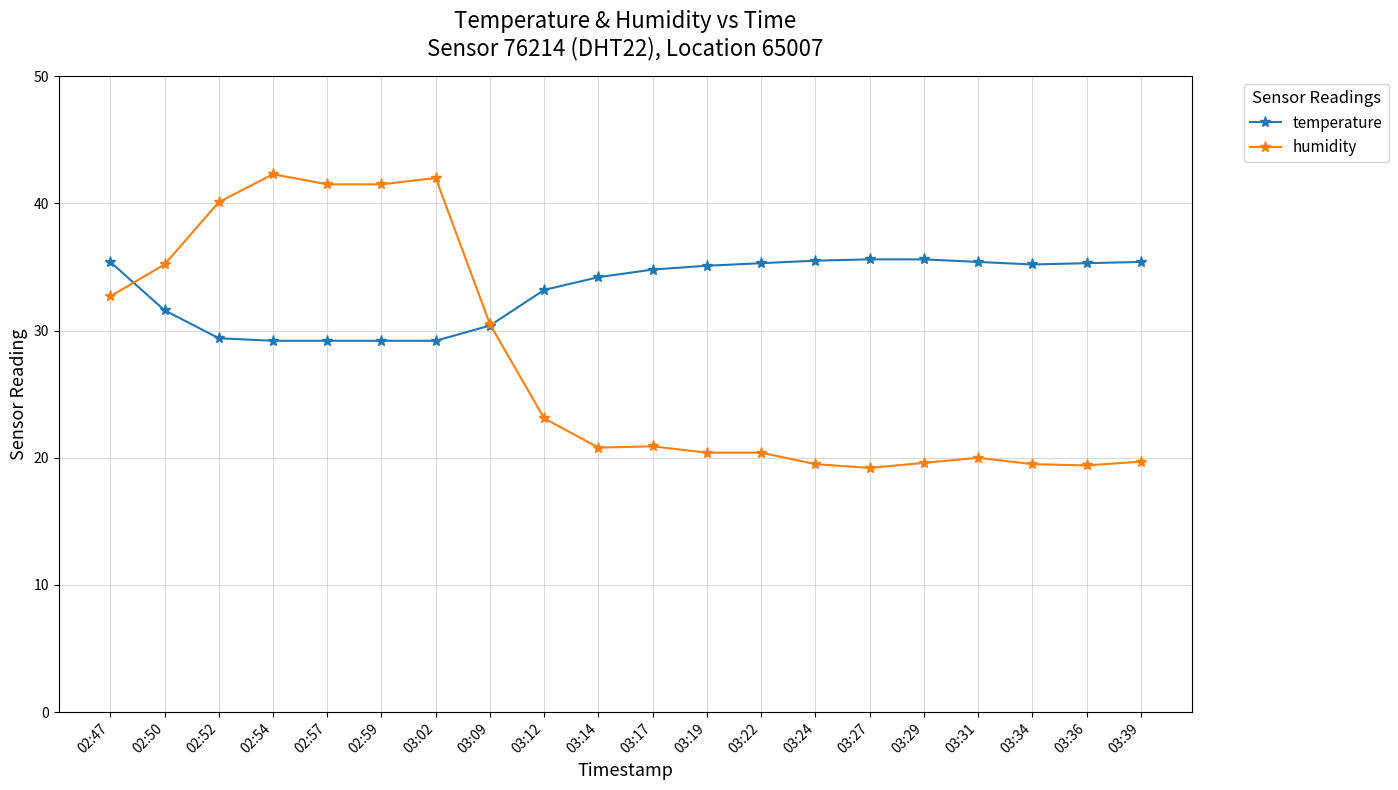

Is it true that temperature equals 21.2 at 03:27?

False